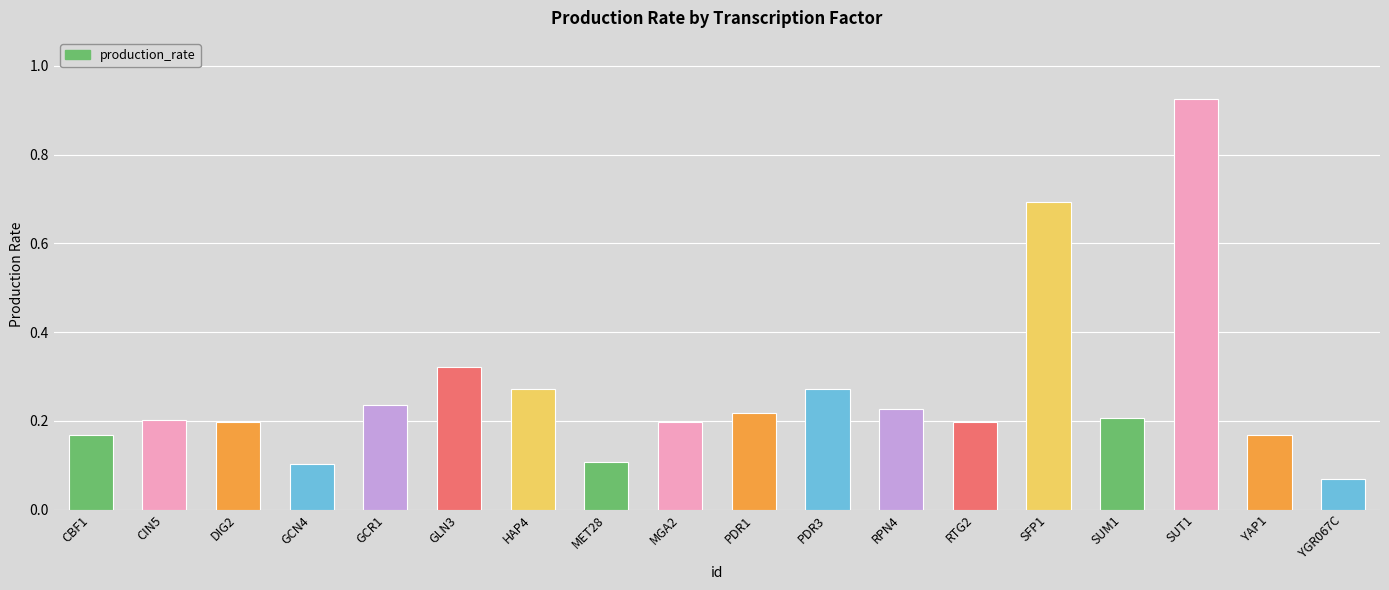

The chart shows a value of 0.2 at CIN5. True or false?

True